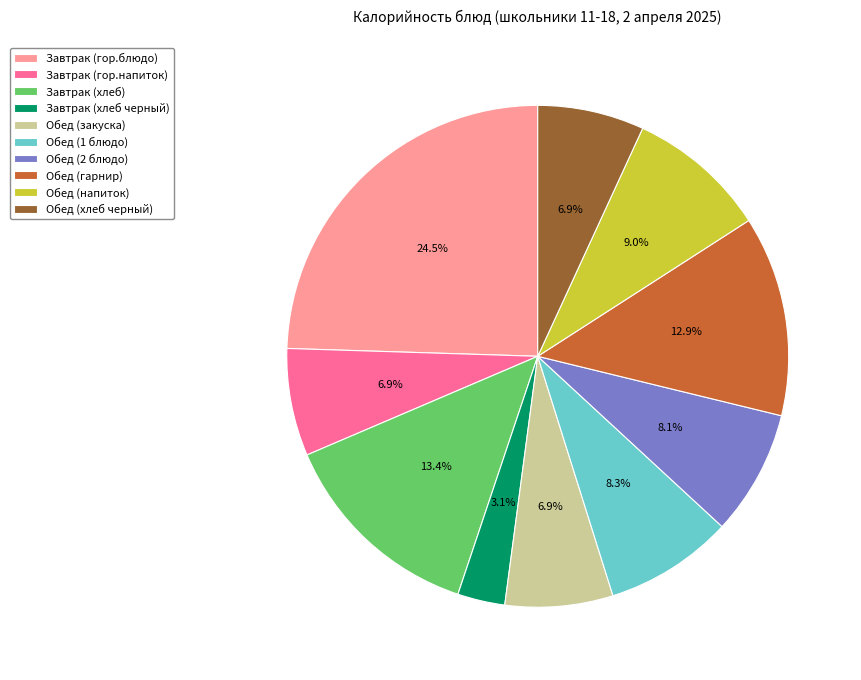

What is the largest slice in the pie chart?

Завтрак (гор.блюдо)